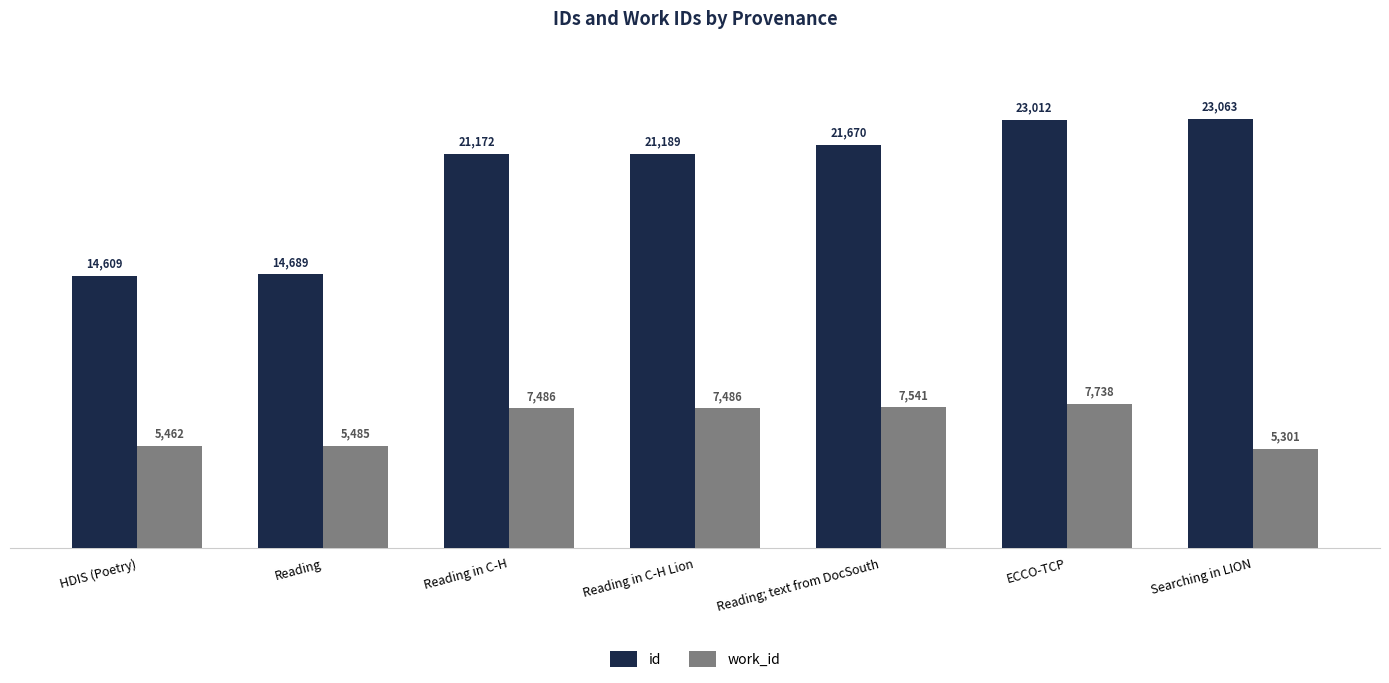

What is the sum of the id values at HDIS (Poetry) and Reading?

29298